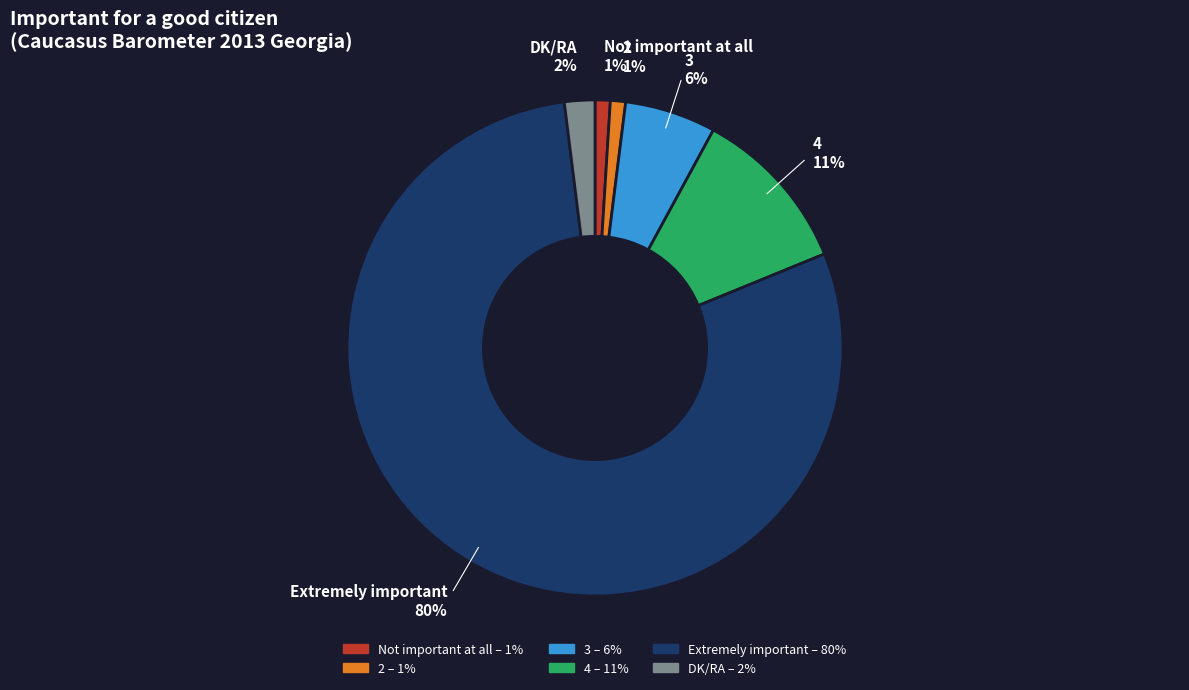

How many segments does this pie chart have?

6